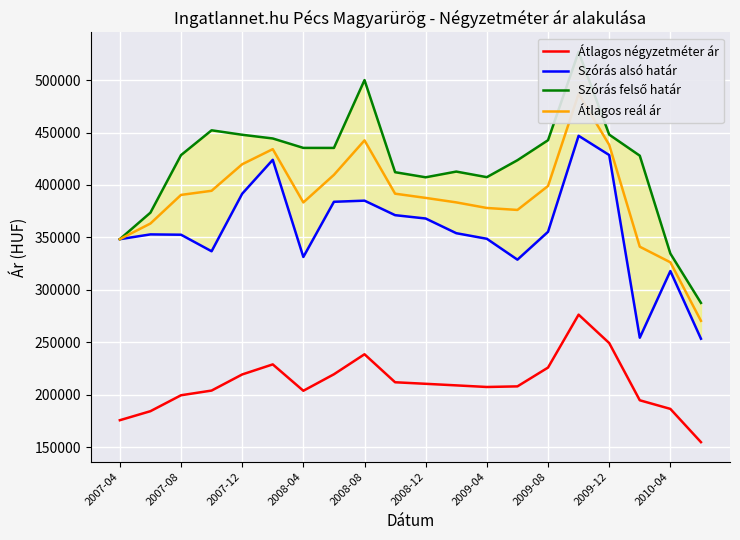

The value of Átlagos négyzetméter ár at 2008-12 is 210374. True or false?

True